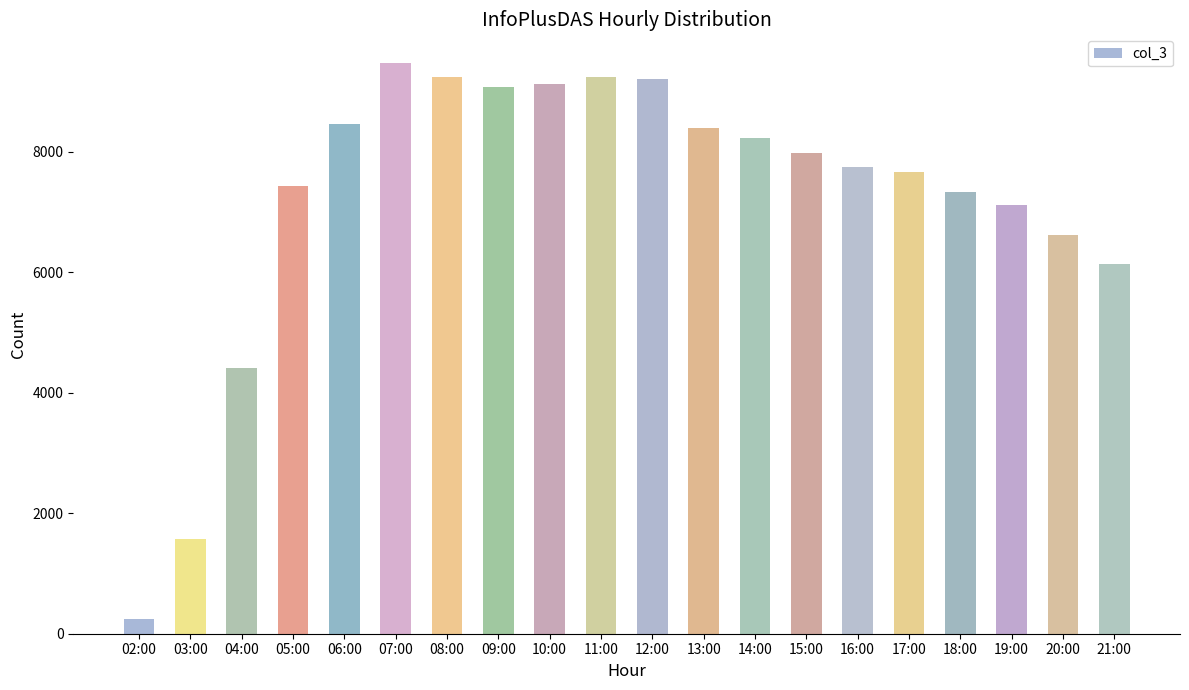

How many series are shown in this chart?

1